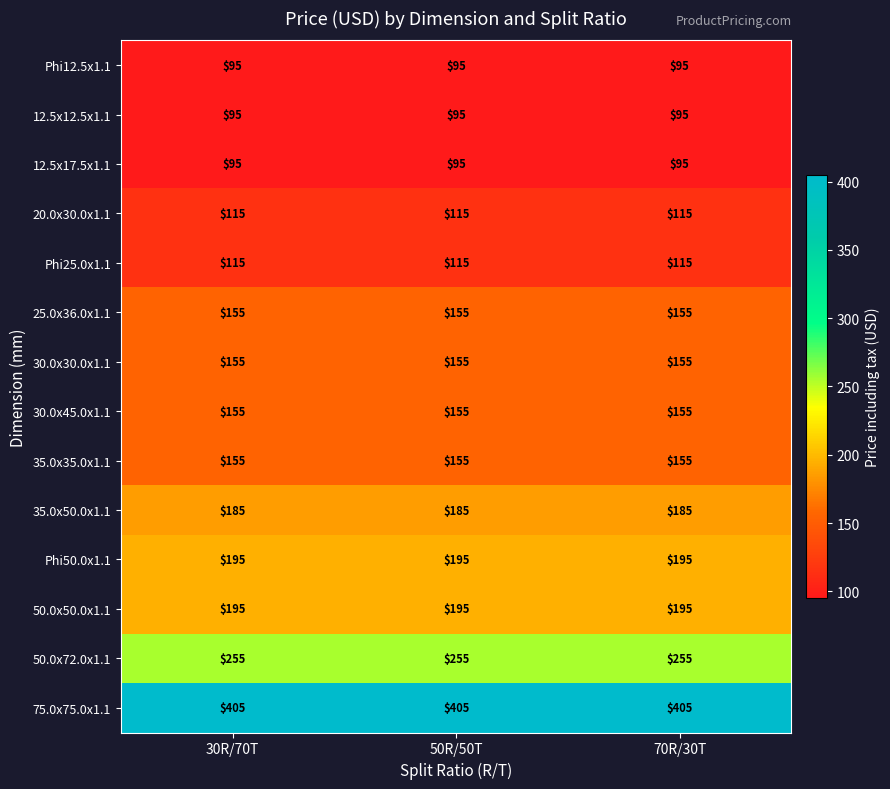

Which series has the largest total across all categories?

75.0x75.0x1.1